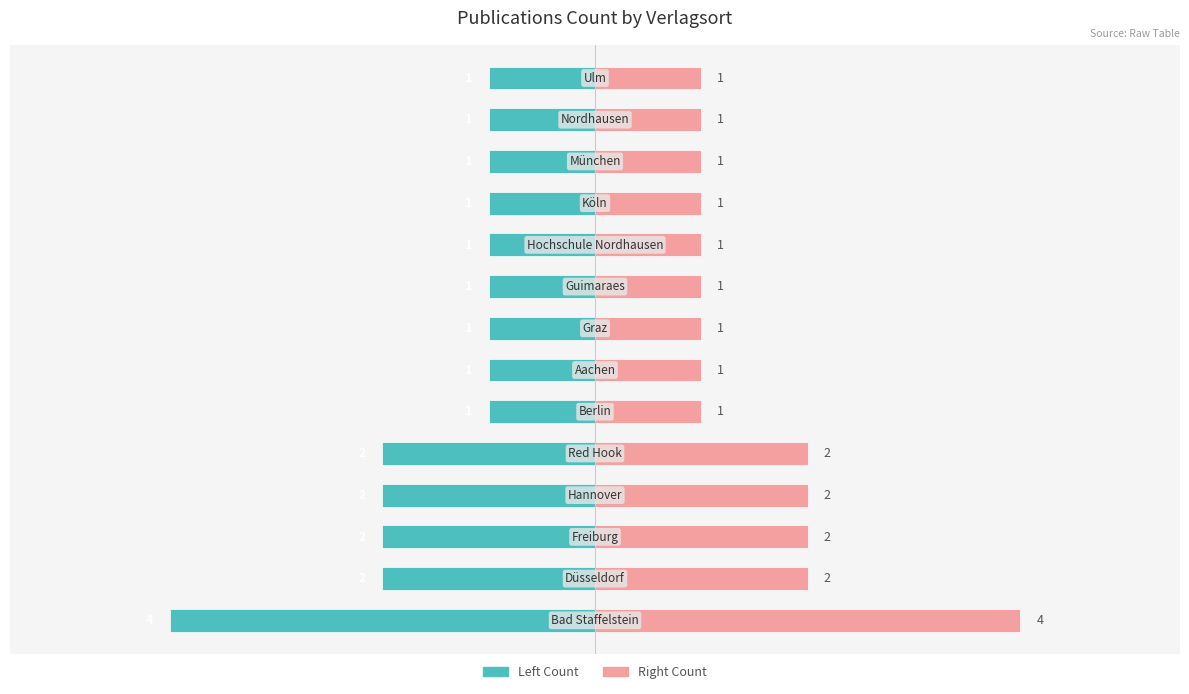

True or false: Verlagsort Count has a value of 0 at 9.

False